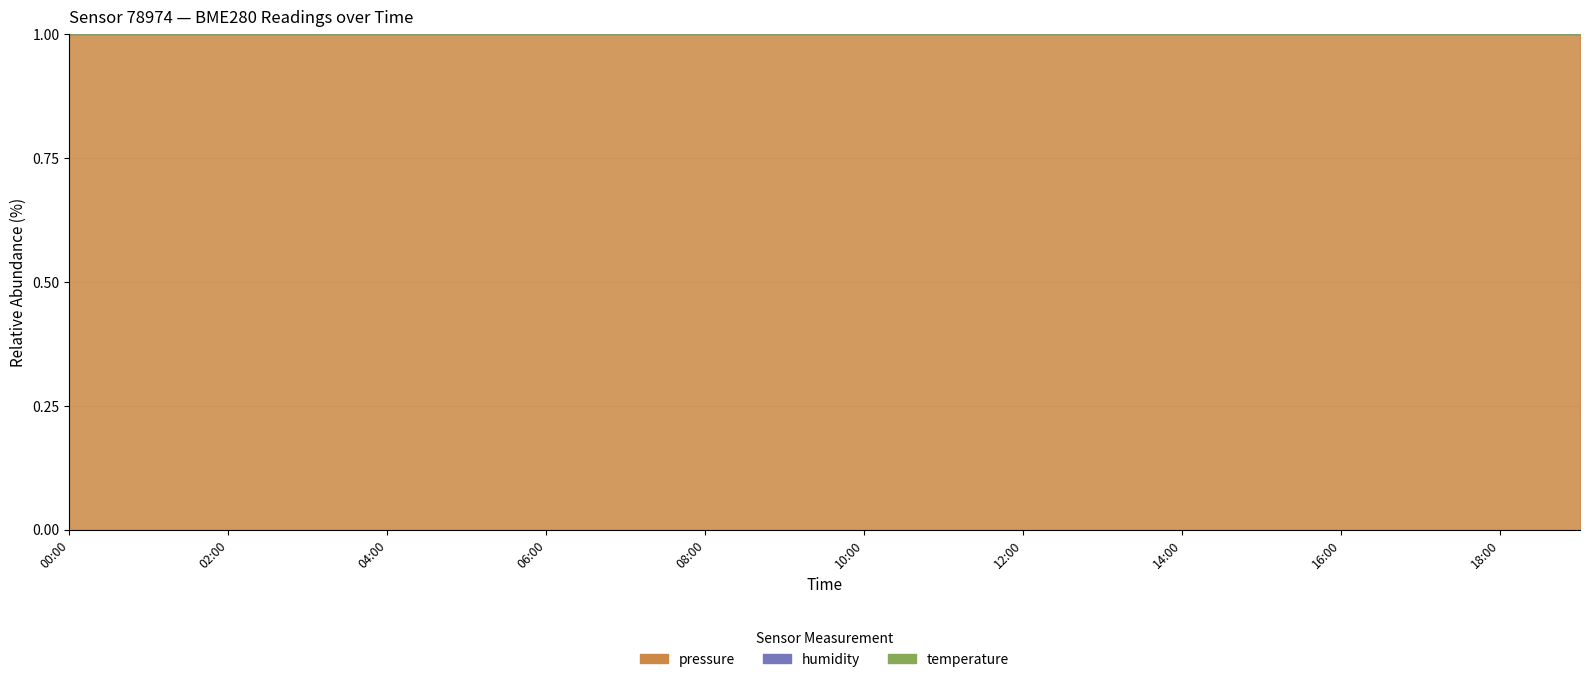

True or false: humidity and temperature intersect in this chart.

False